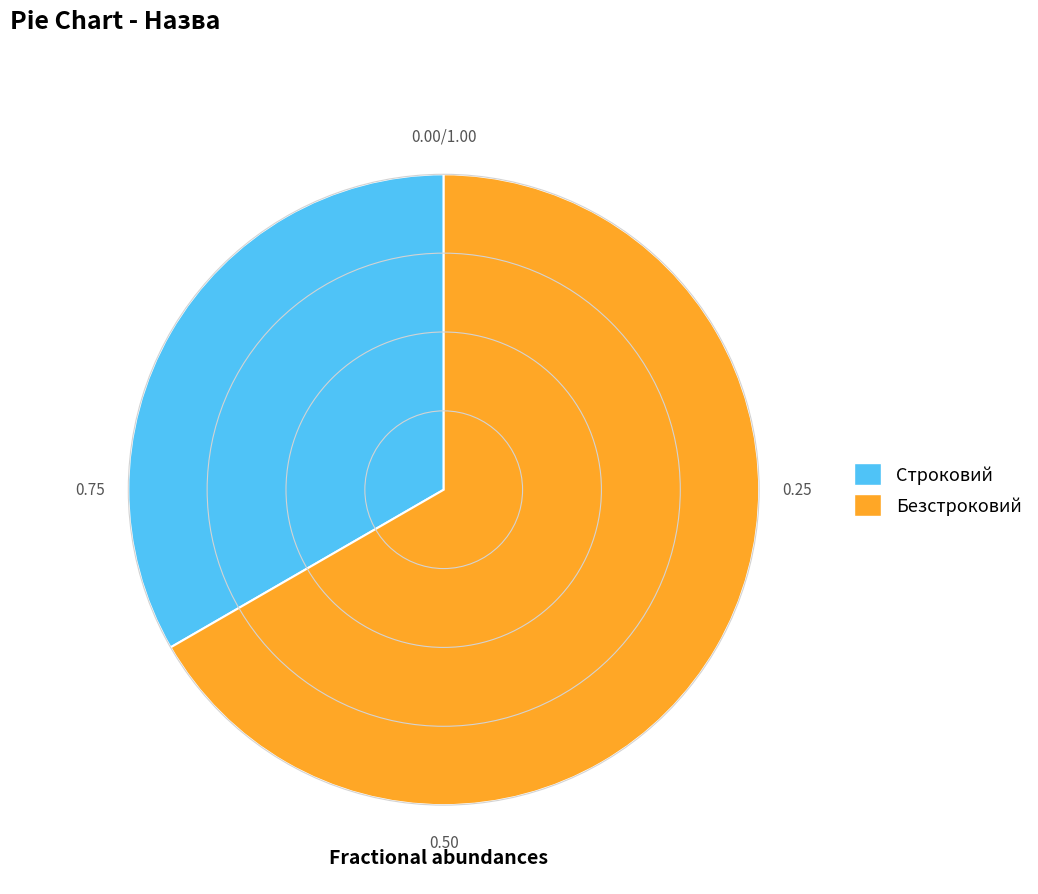

Which has a higher value, Строковий or Безстроковий?

Безстроковий